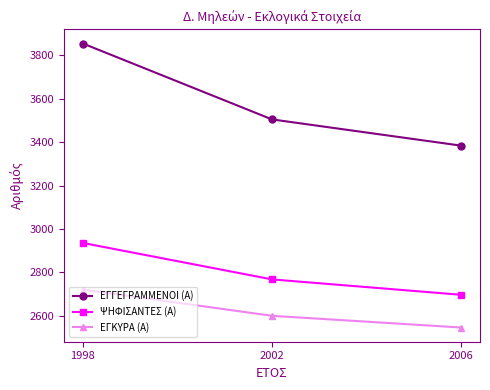

What is the difference between the highest and lowest values at 2006?

839